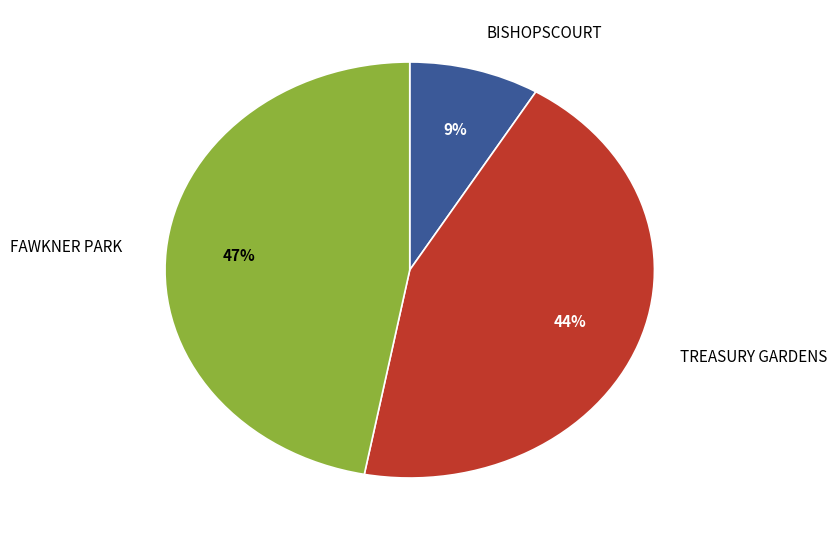

Is there any slice that represents more than half of the pie?

No